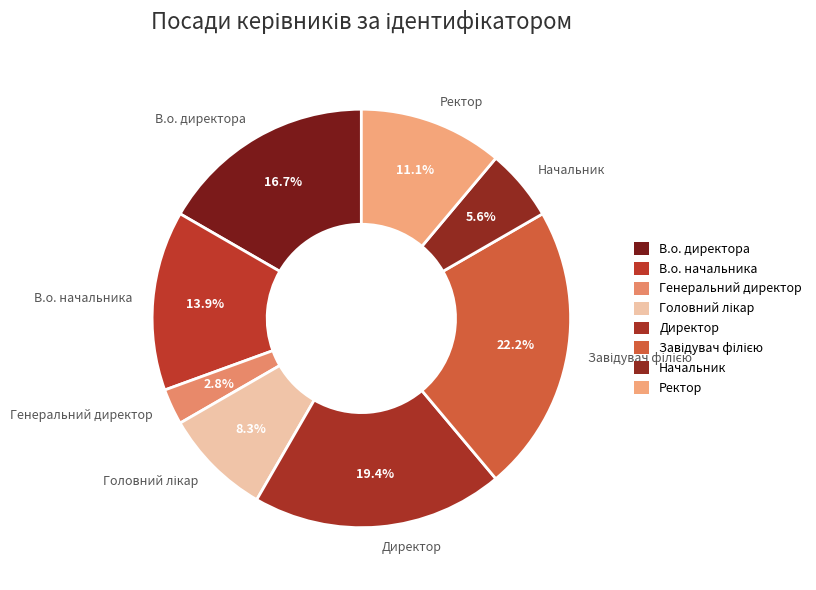

Does Начальник represent more than half of the total?

No